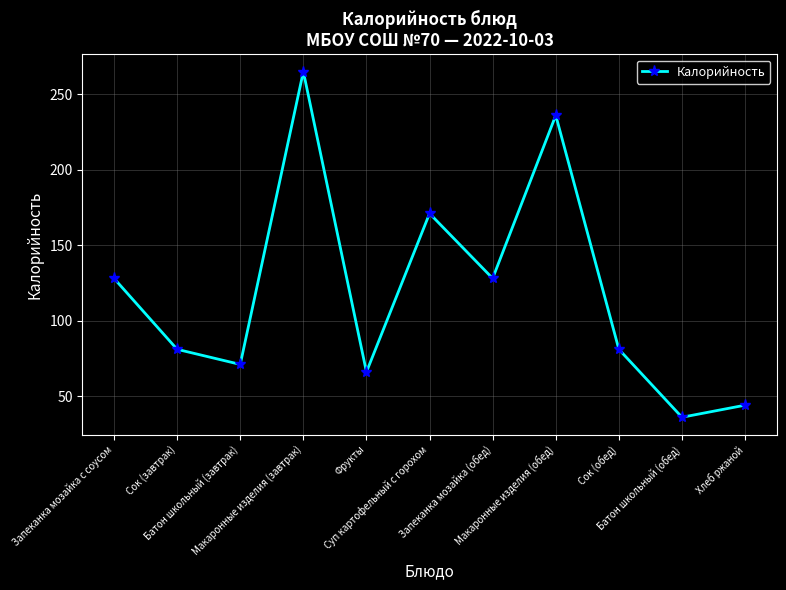

What position from the right is Запеканка мозайка с соусом?

11